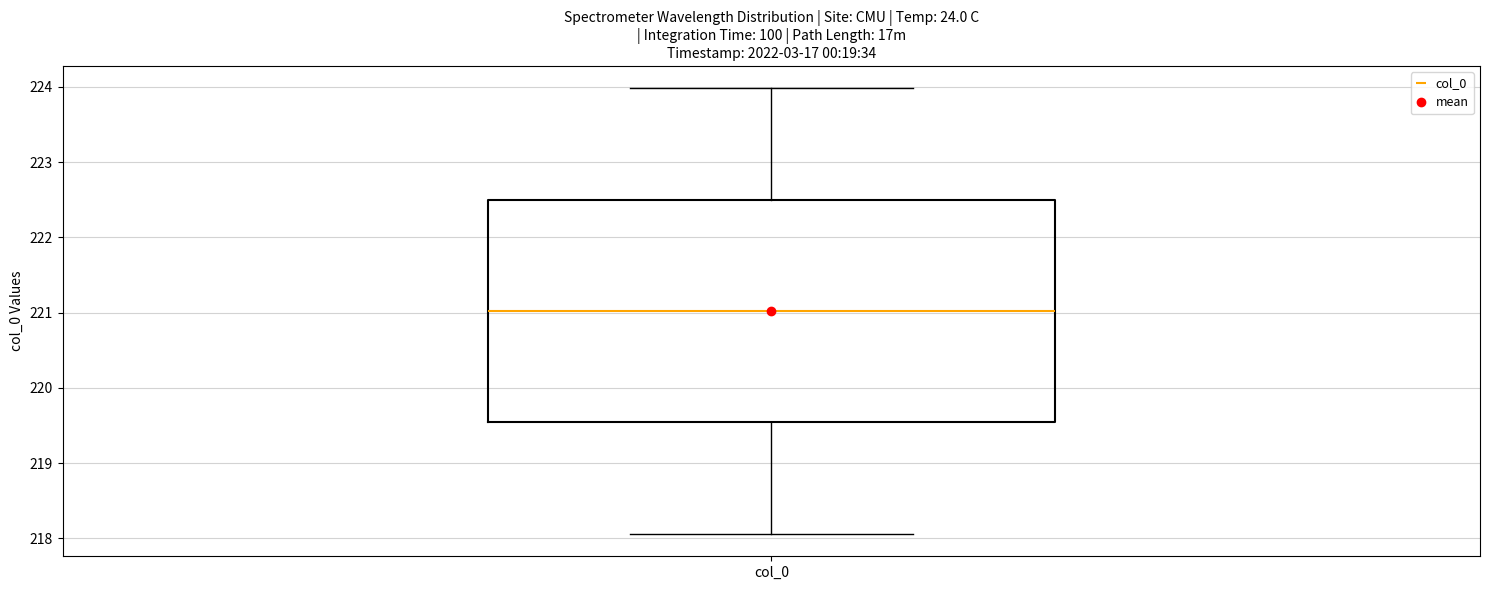

Transcribe this box plot: give where the median line is, the range the box spans, and where the two whiskers end, as read against the y-axis. The values are not printed on the chart, so give them approximately, as read against the axis.

median 221.0, box 219.5 to 222.5, whiskers 218.1 to 224.0